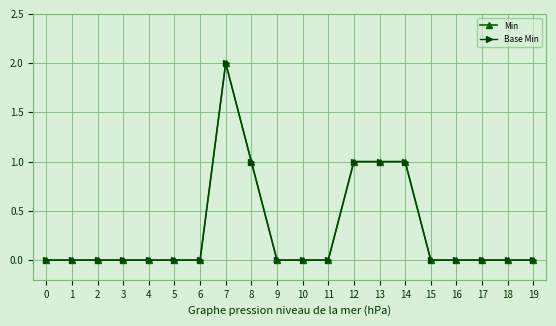

Is this an area chart (filled region under the line)?

No